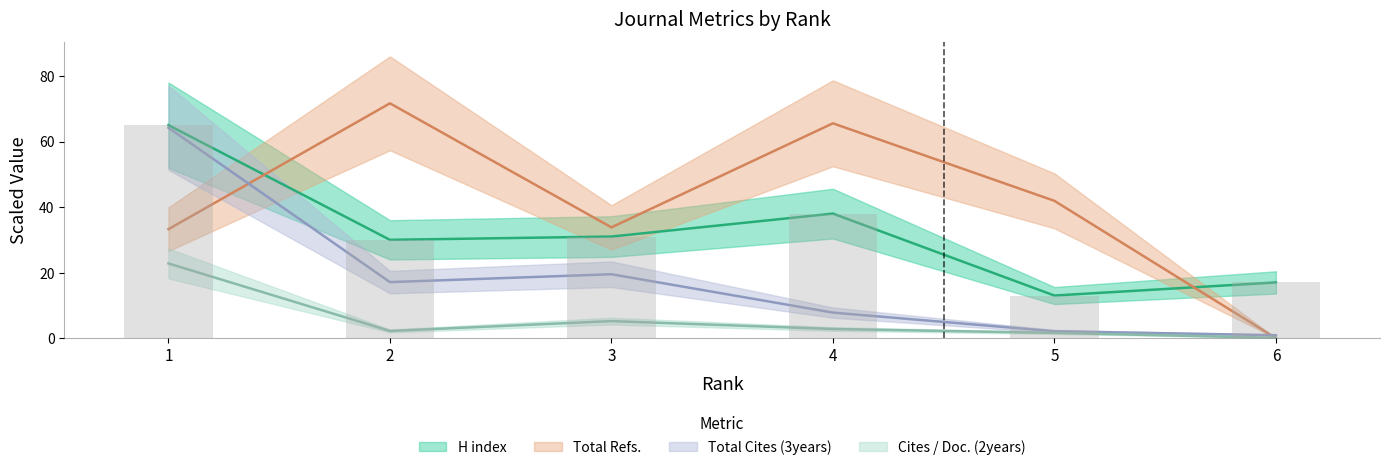

Is the value of H index at 2 greater than the value of Total Cites (3years) at 5?

Yes